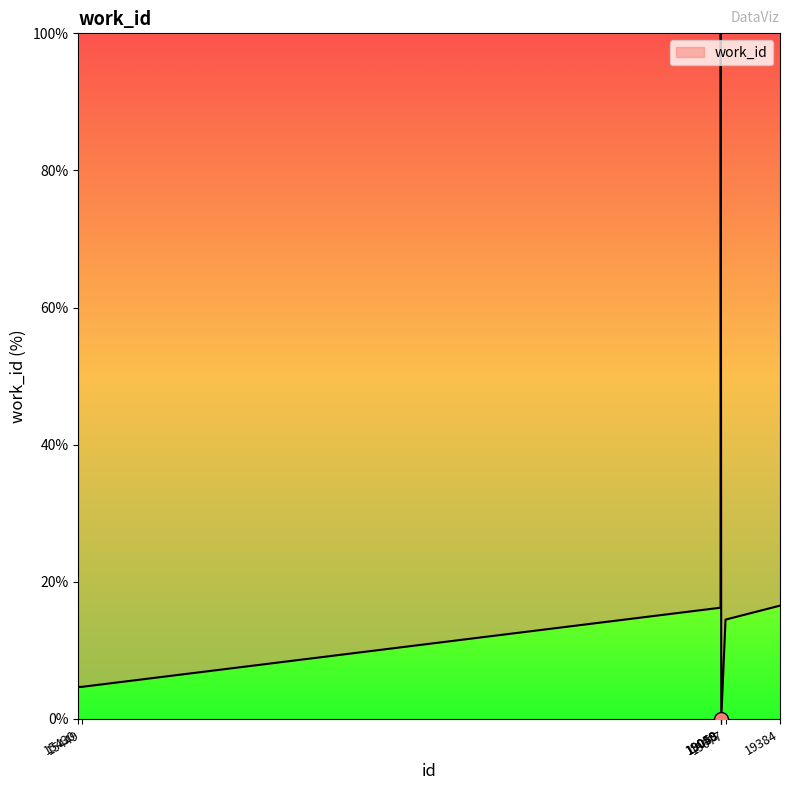

What is the change in value from 19049 to 19384?

+0.3